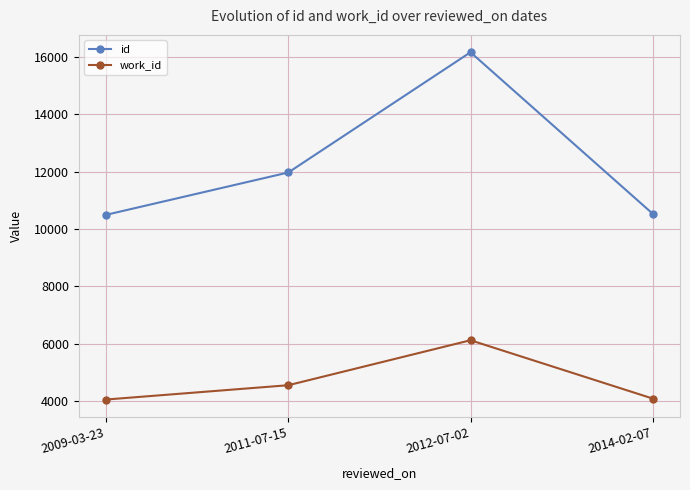

Which series has the largest total across all categories?

id